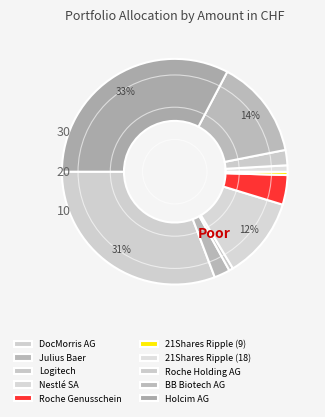

What percentage is the Julius Baer slice, to the nearest percent?

2%